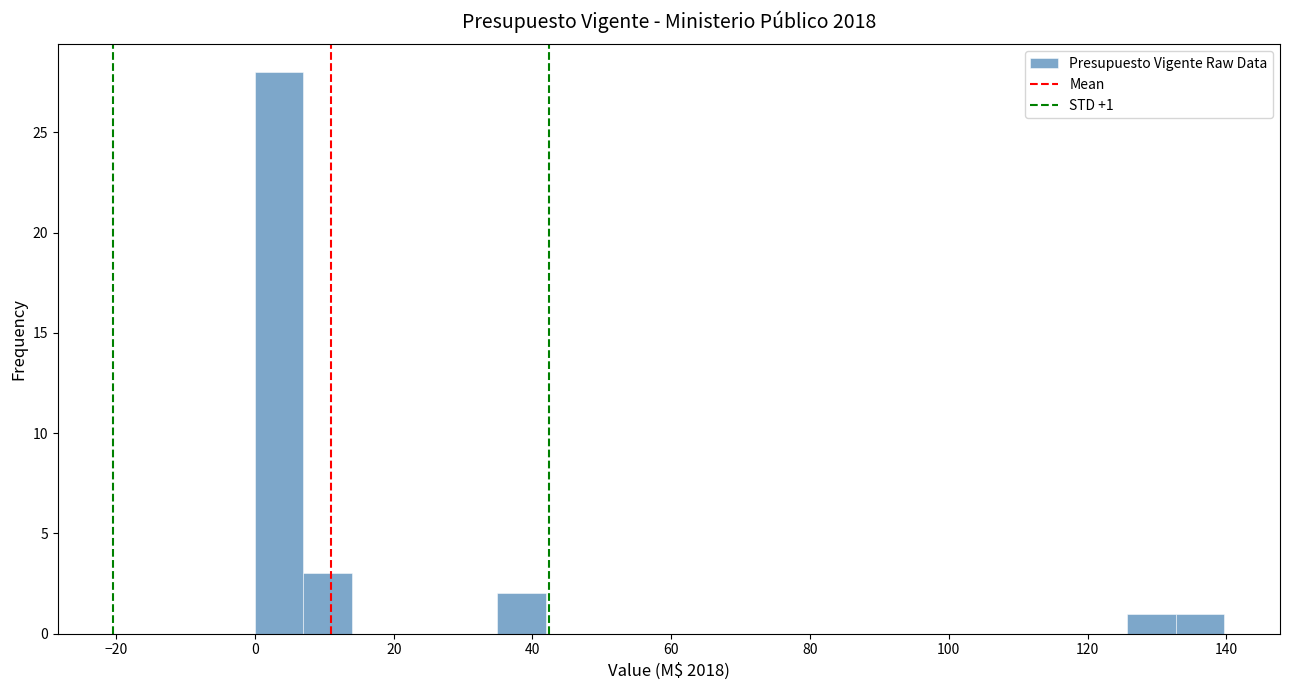

Read against the x-axis, roughly where is the centre of the tallest bar?

4